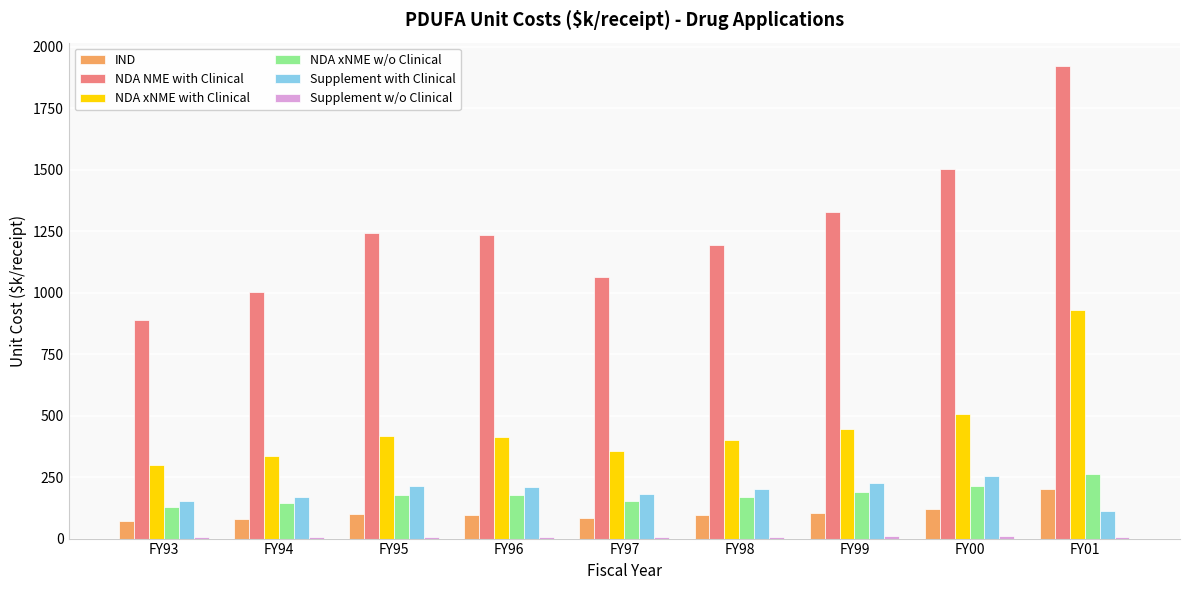

Is the value of NDA xNME with Clinical at FY98 greater than the value of IND at FY95?

Yes